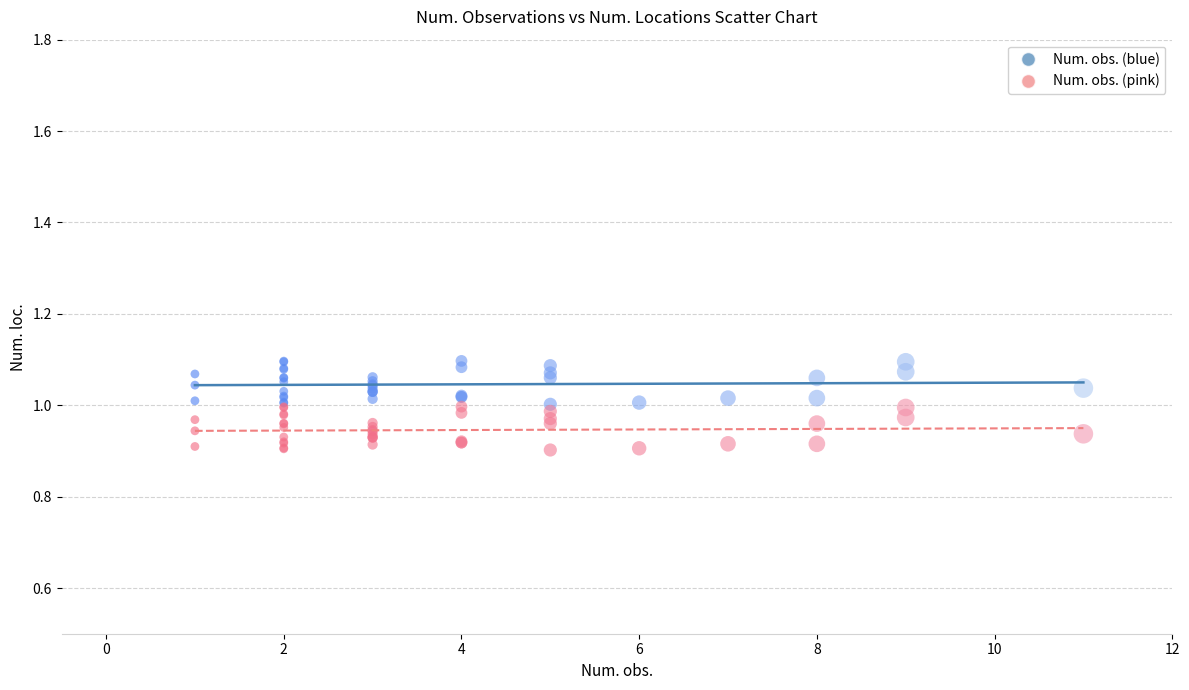

Which series contains the lowest Y value?

Num. obs. (pink)